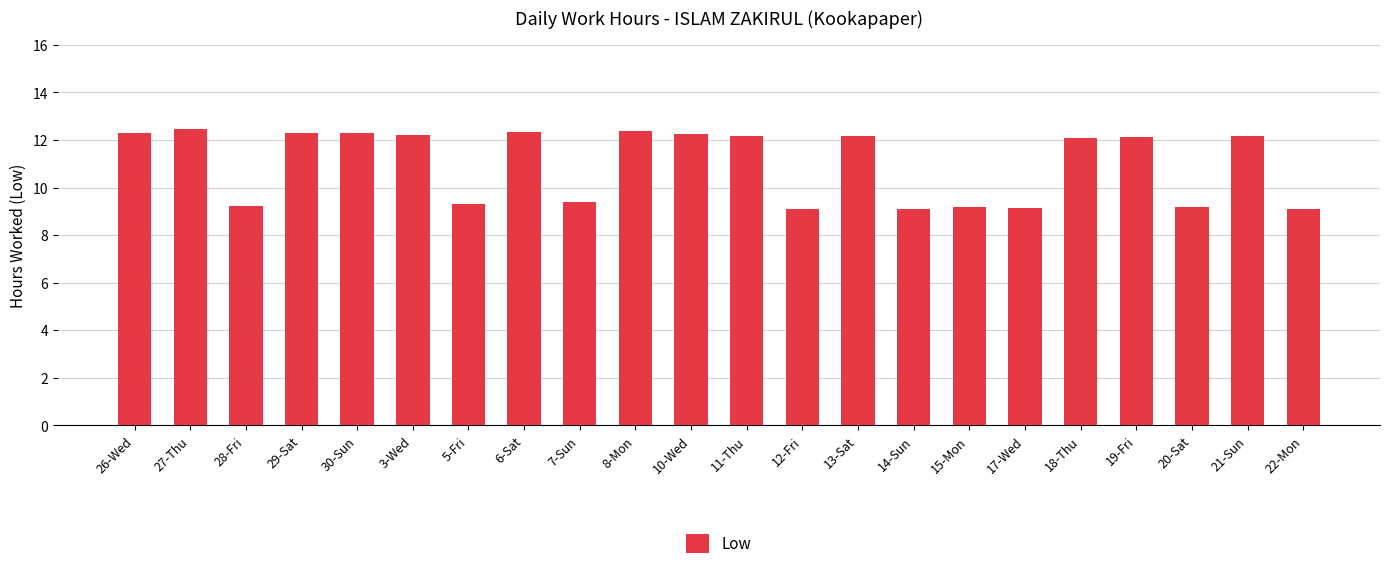

What is the difference between the maximum and minimum values?

3.4